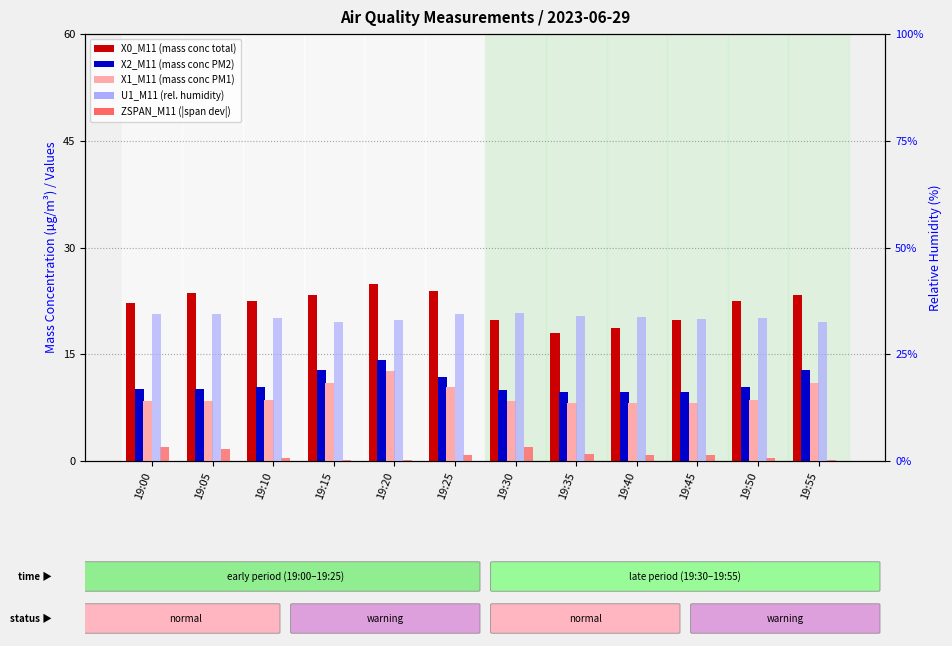

At how many categories does at least one series exceed 15?

12